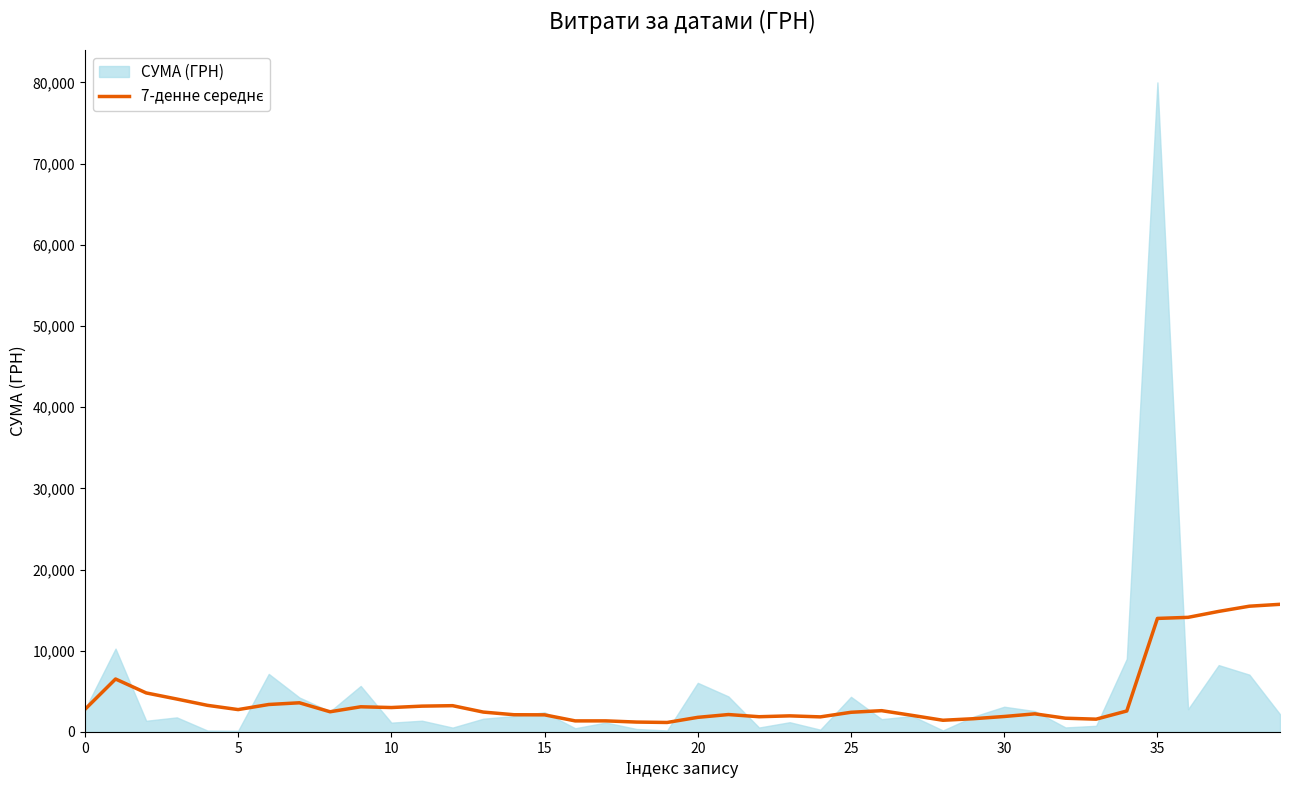

What is the difference between the maximum and minimum values?

14553.6